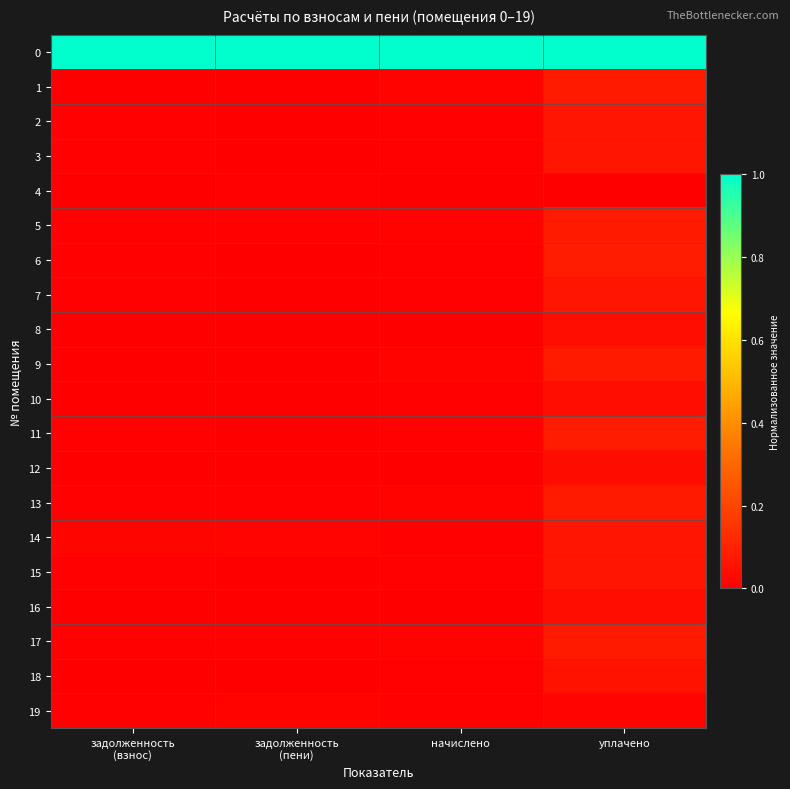

What is the total value across all series at уплачено?

2.1